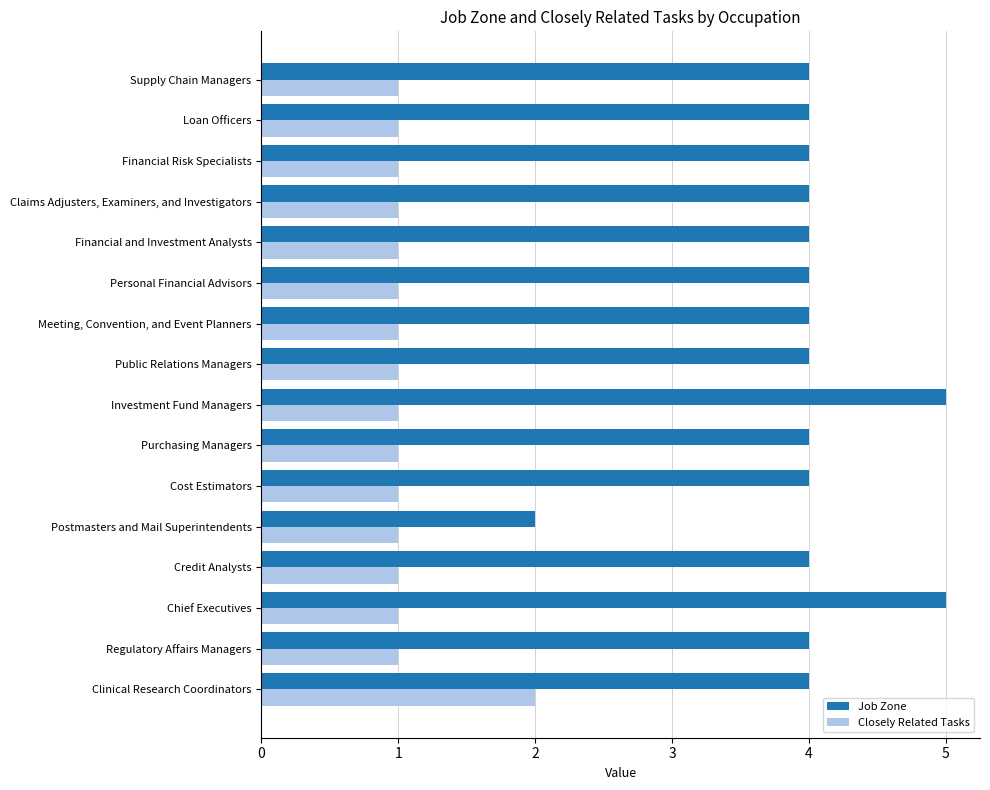

What is the total value across all series at Credit Analysts?

5